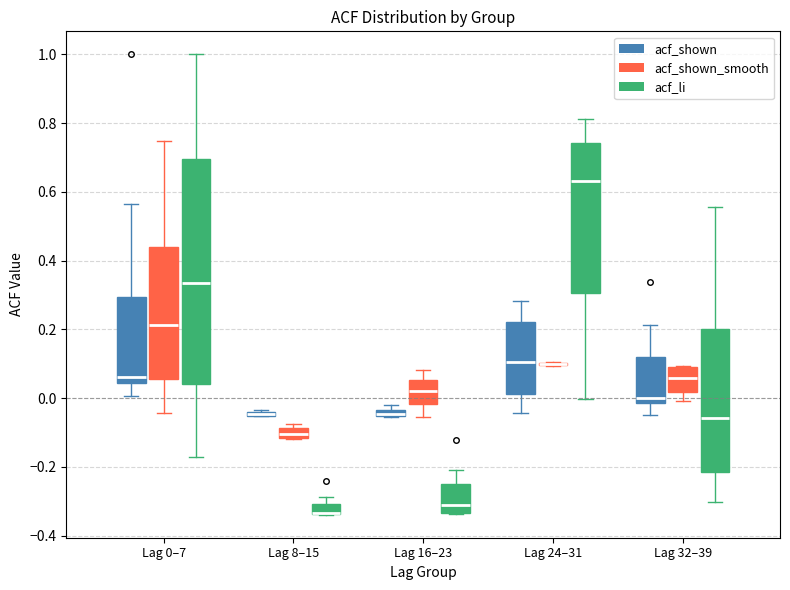

Which box is the tallest, from its lower edge to its upper edge?

Lag 0–7 (acf_li)